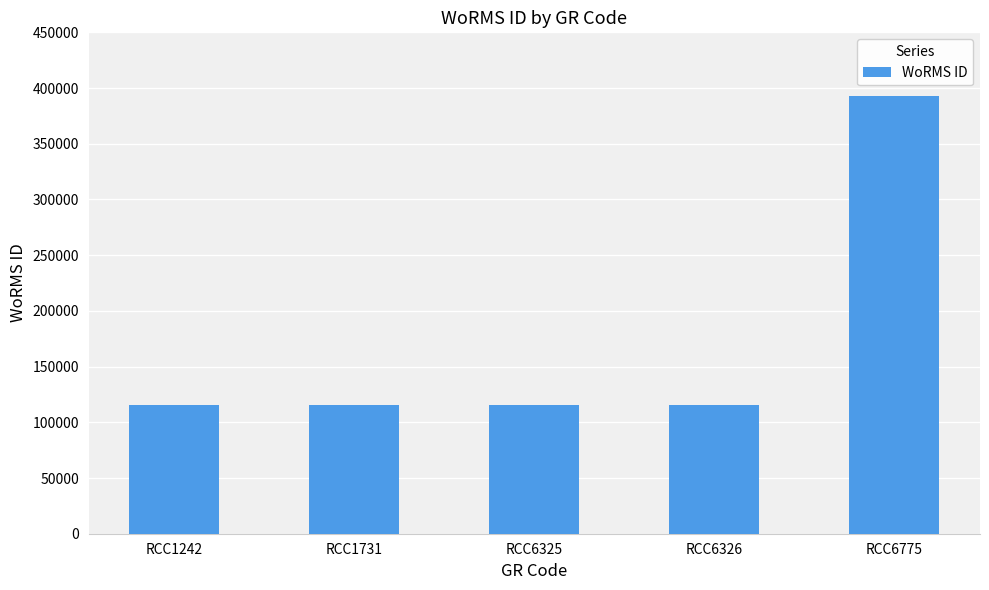

Does the chart contain stacked bars?

No